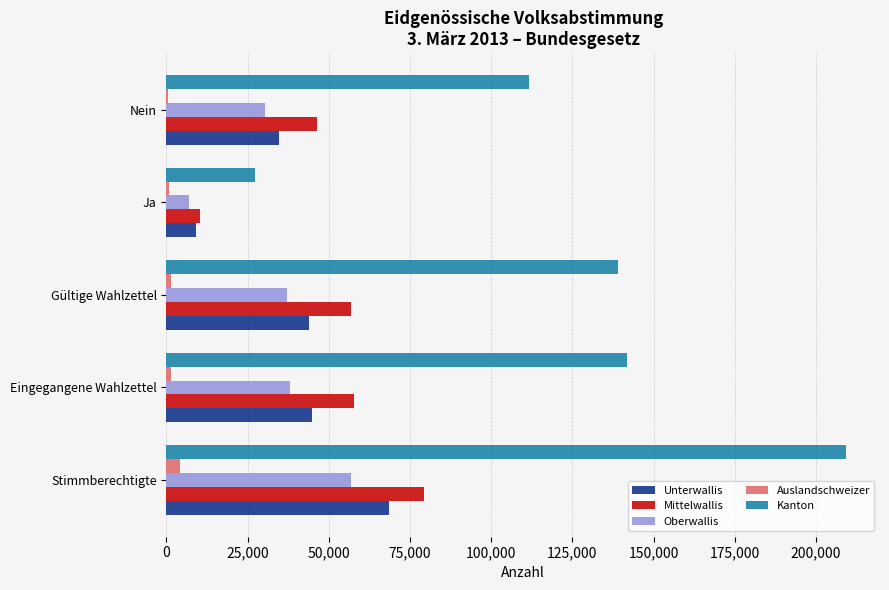

Count the number of categories in the chart.

5